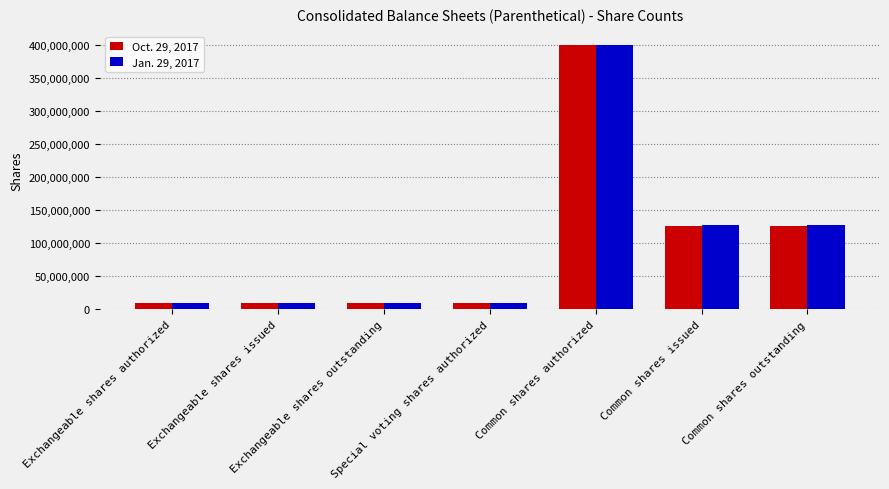

Rank the series by their average value, from lowest to highest.

Oct. 29, 2017, Jan. 29, 2017